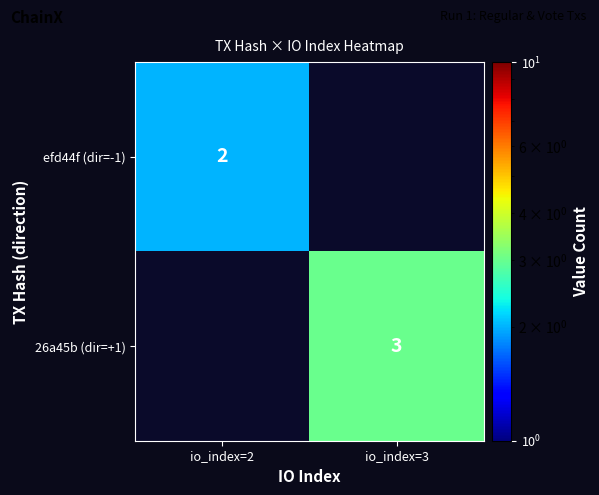

The value of 26a45b (dir=+1) at io_index=3 is 3. True or false?

True